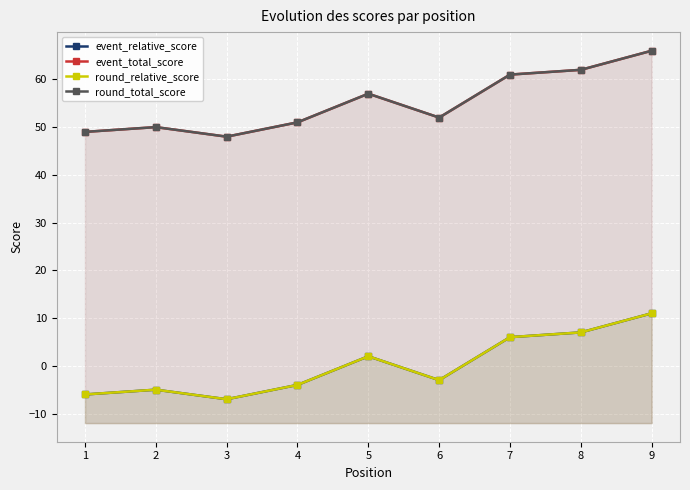

List the series in order of their peak value, highest first.

event_total_score, round_total_score, event_relative_score, round_relative_score